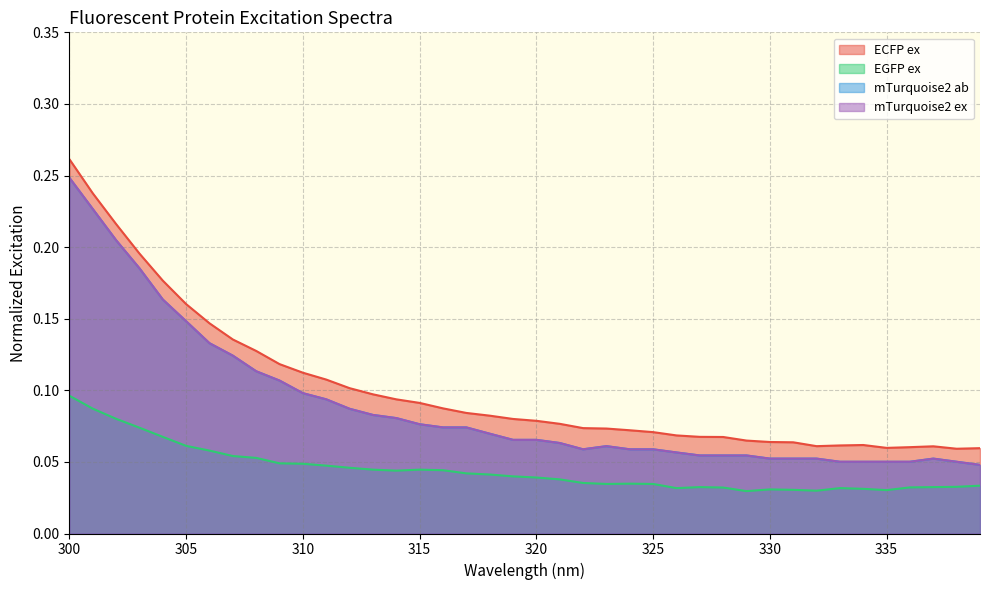

Count the number of categories in the chart.

40